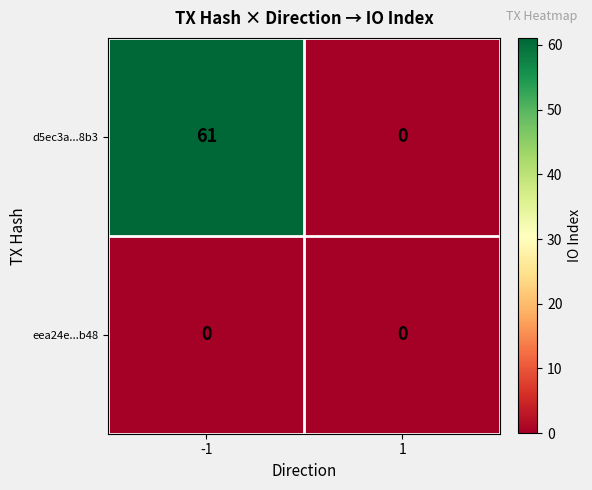

Which category has the highest value across all series?

-1